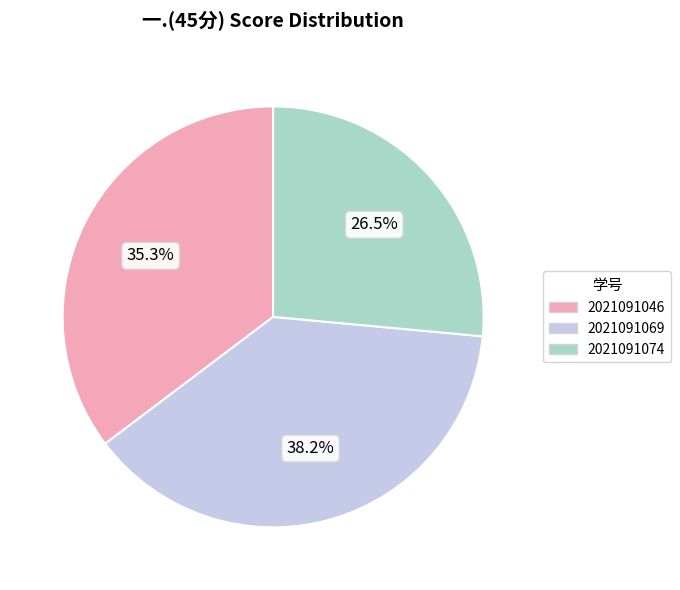

What is the ratio of the value at 2021091069 to the value at 2021091046?

1.1